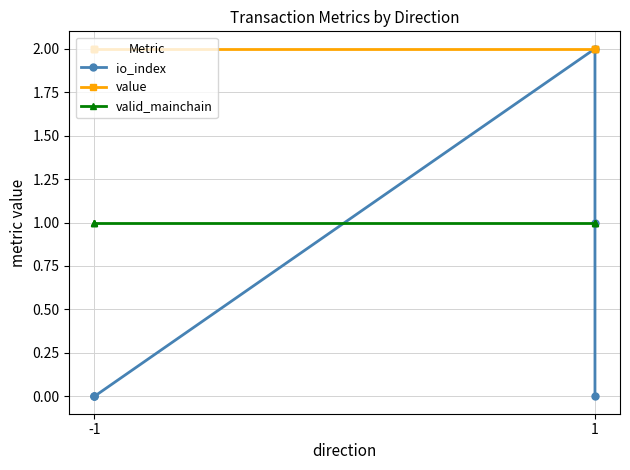

What are all the series names shown in the legend?

io_index, value, valid_mainchain